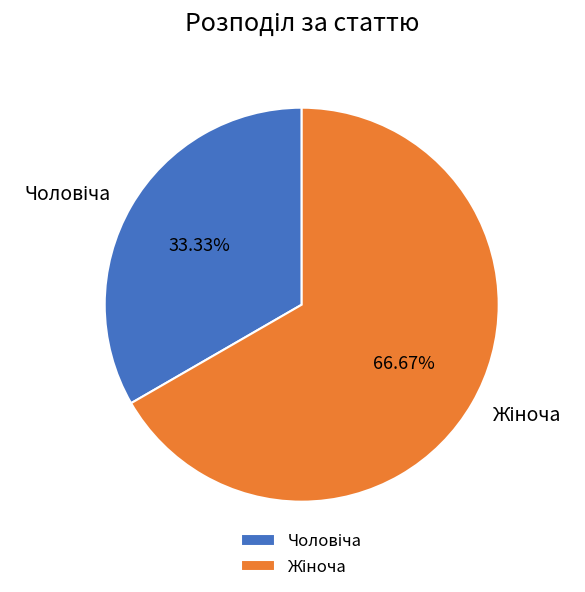

Is there a majority slice in this chart?

Yes